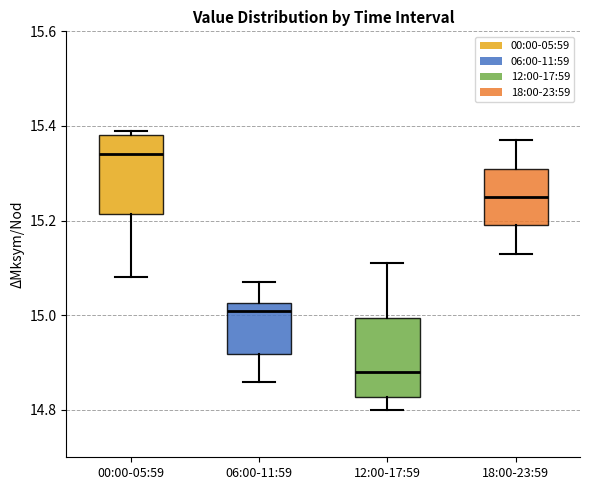

Where does the upper whisker of the box for 06:00-11:59 end on the y-axis? The values are not printed on the chart, so give them approximately, as read against the axis.

15.08